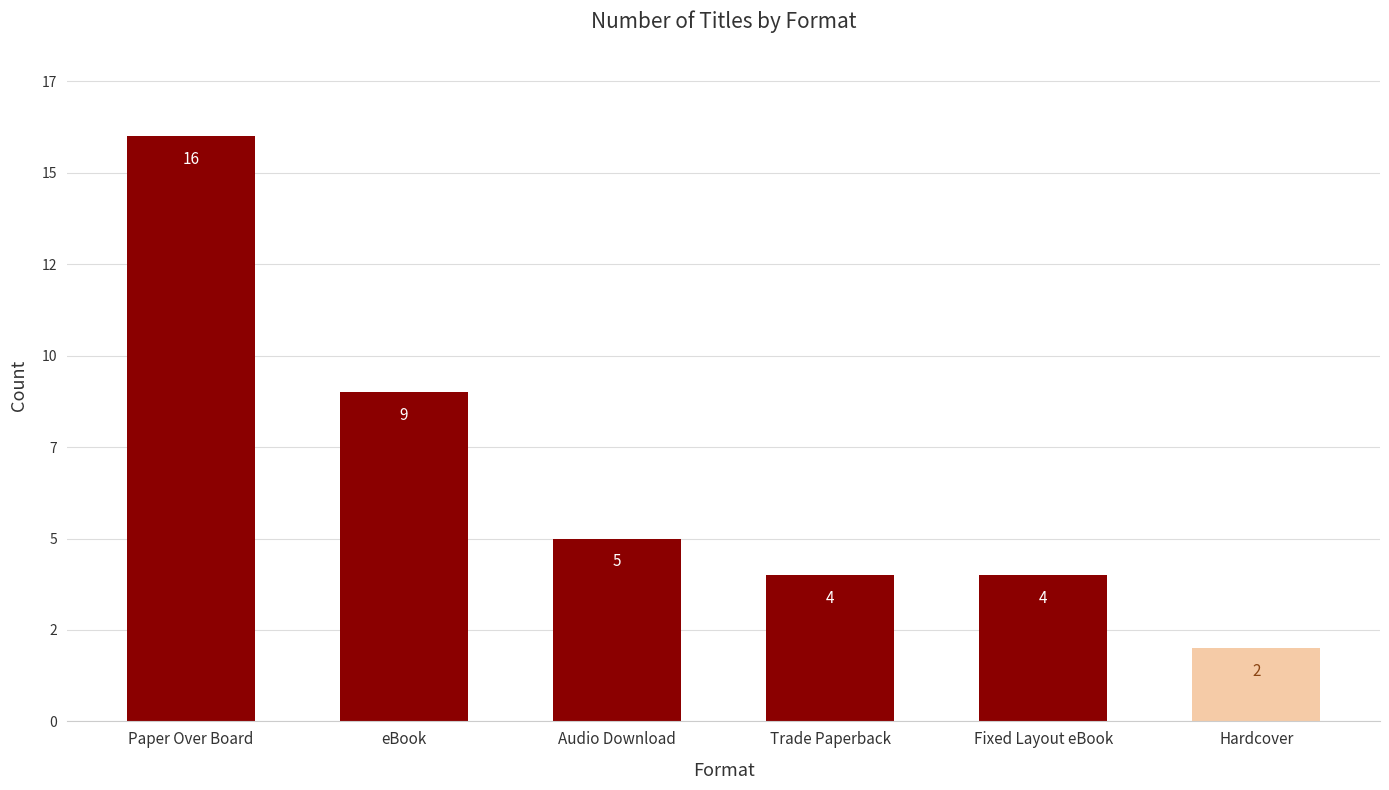

The chart shows a value of 3 at Audio Download. True or false?

False